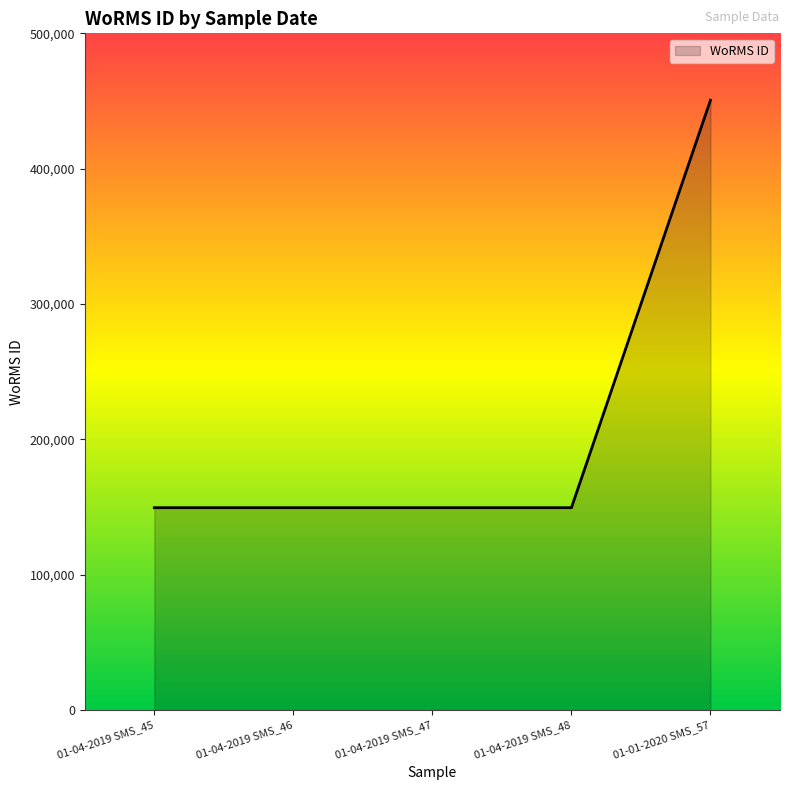

What is the sum of the values at 01-04-2019 SMS_45 and 01-01-2020 SMS_57?

600157